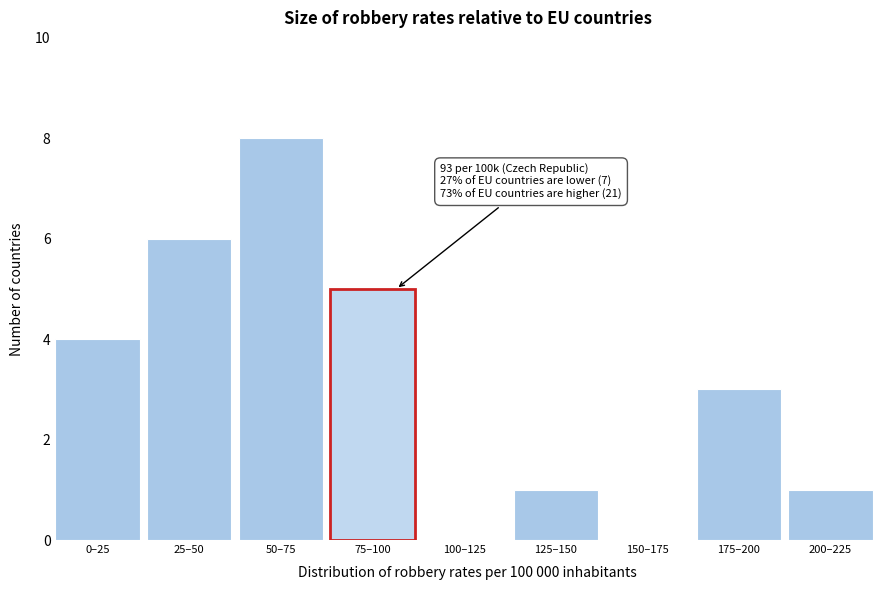

The value at 0–25 is 6. True or false?

False